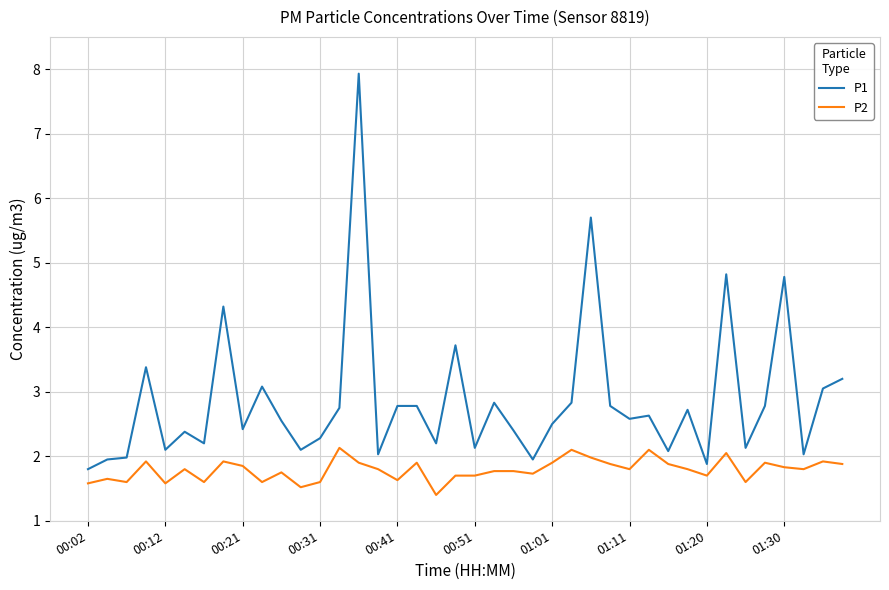

Which series has the largest total across all categories?

P1